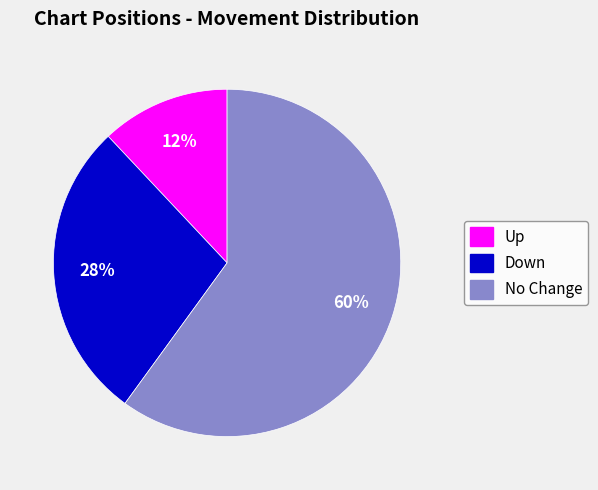

To the nearest percent, what portion does Up represent?

12%